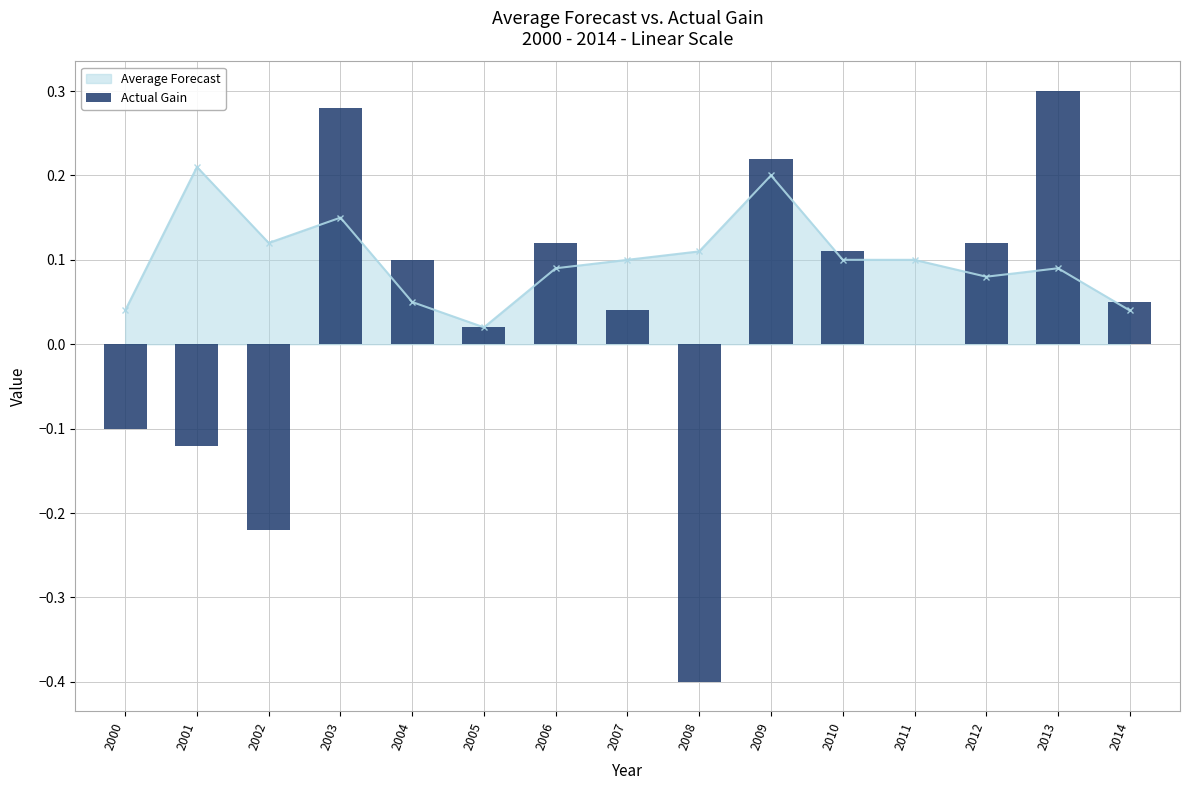

The value at 2001 is -0.1. True or false?

False